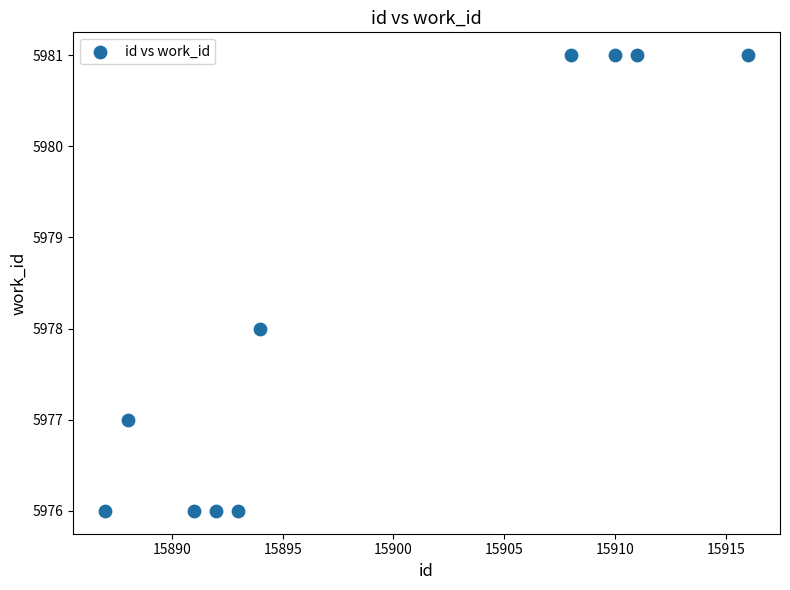

What is the average Y value?

5978